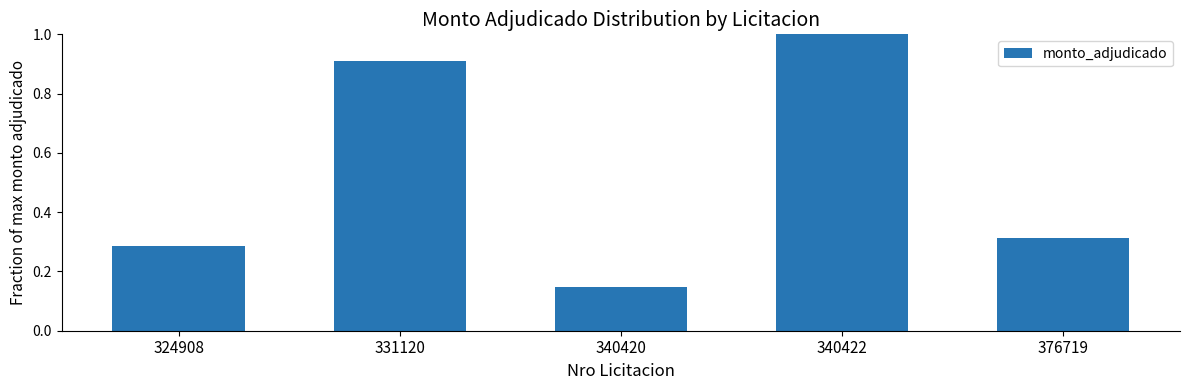

The value at 340422 is 1.5. True or false?

False